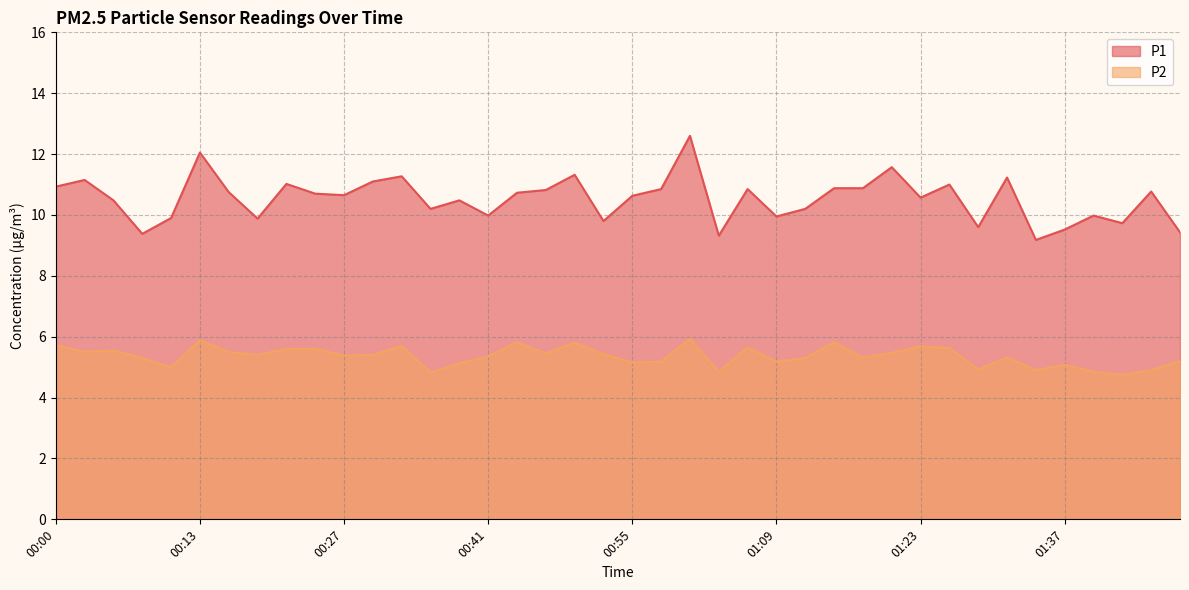

True or false: P2 has a value of 1.6 at 00:58.

False